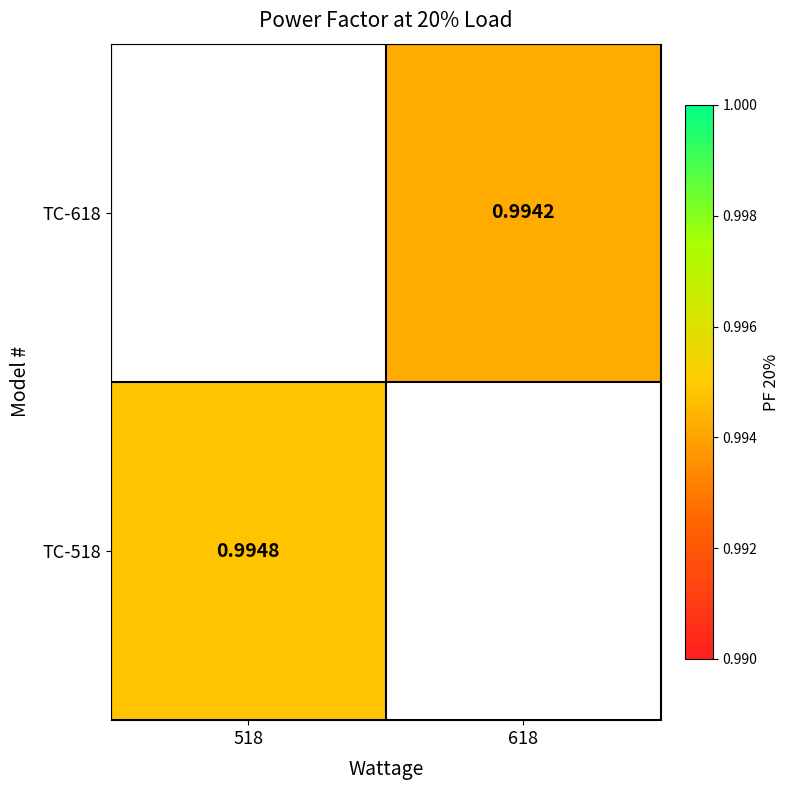

Which label corresponds to the largest value in the chart?

518